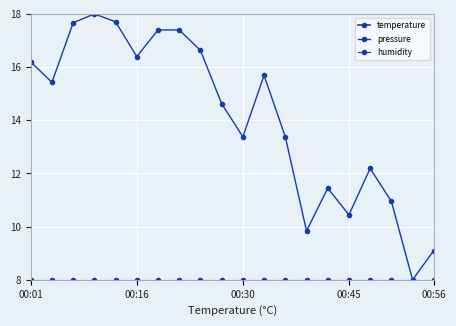

List the series in order of their peak value, lowest first.

humidity, pressure, temperature